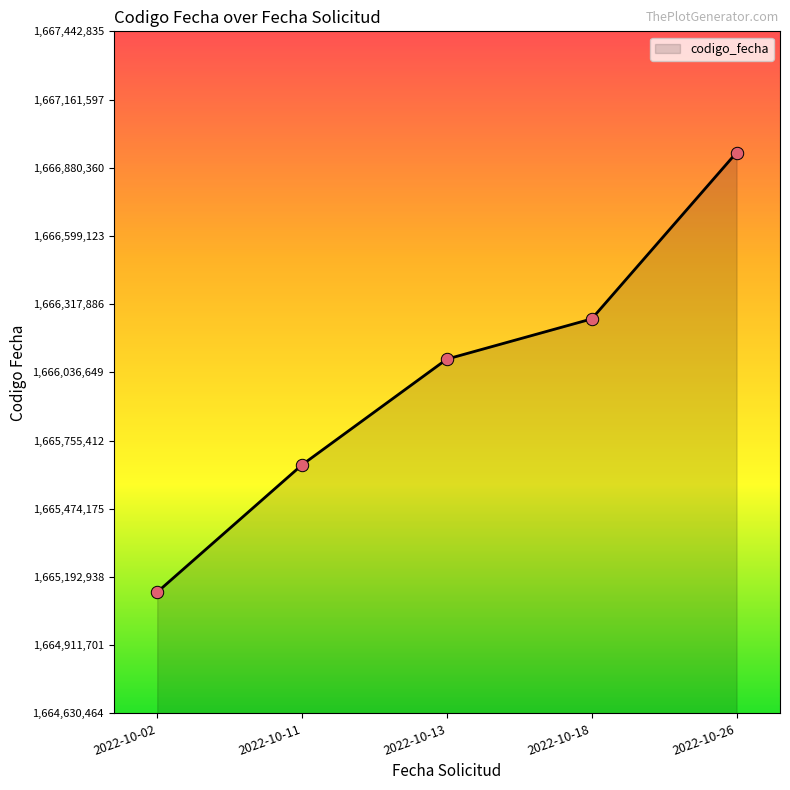

Approximately how many times larger is the value at 2022-10-02 compared to 2022-10-13?

1.0